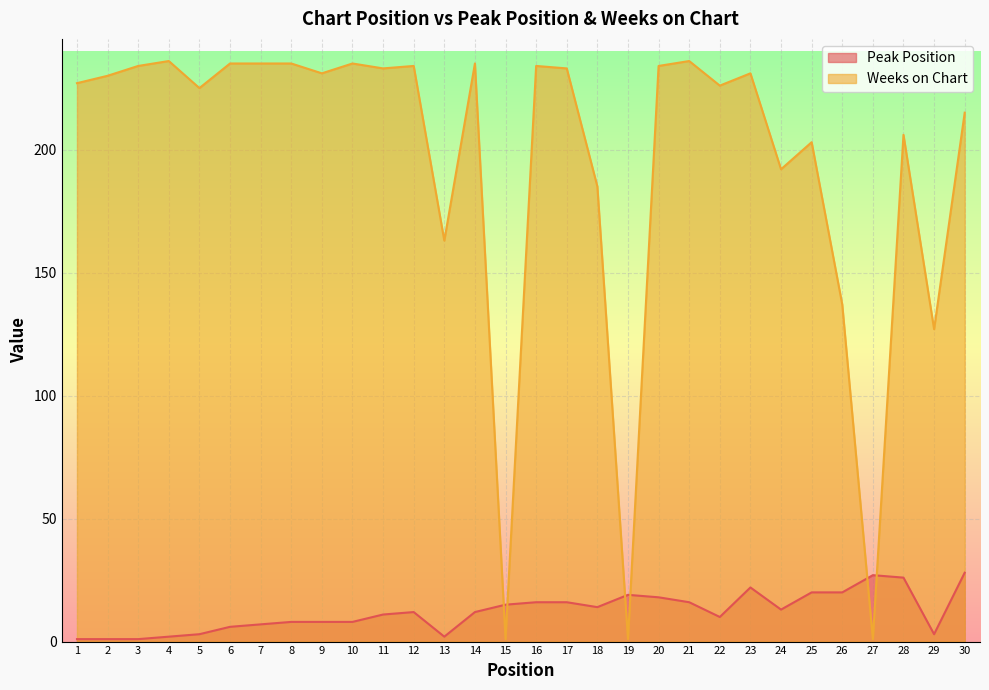

True or false: Peak Position and Weeks on Chart intersect in this chart.

True